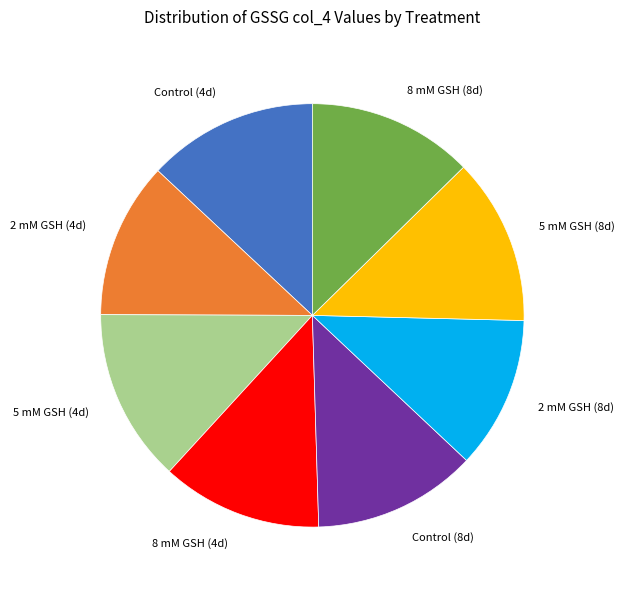

Is 8 mM GSH (4d) the majority of the pie?

No